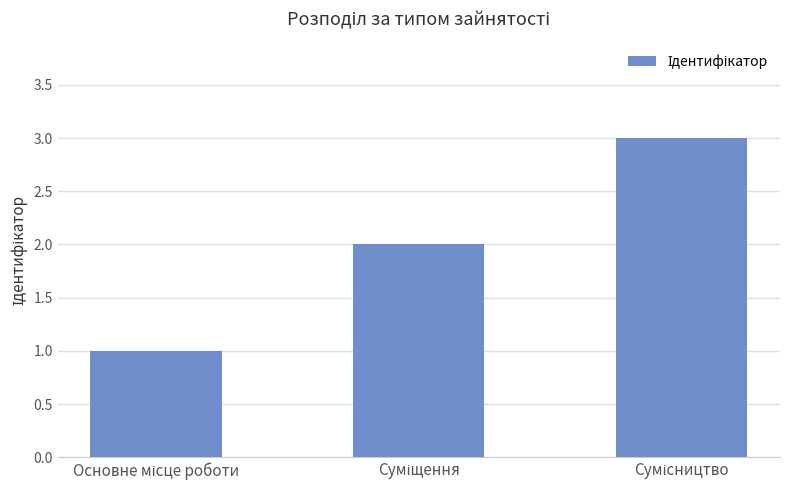

What is the sum of all values?

6